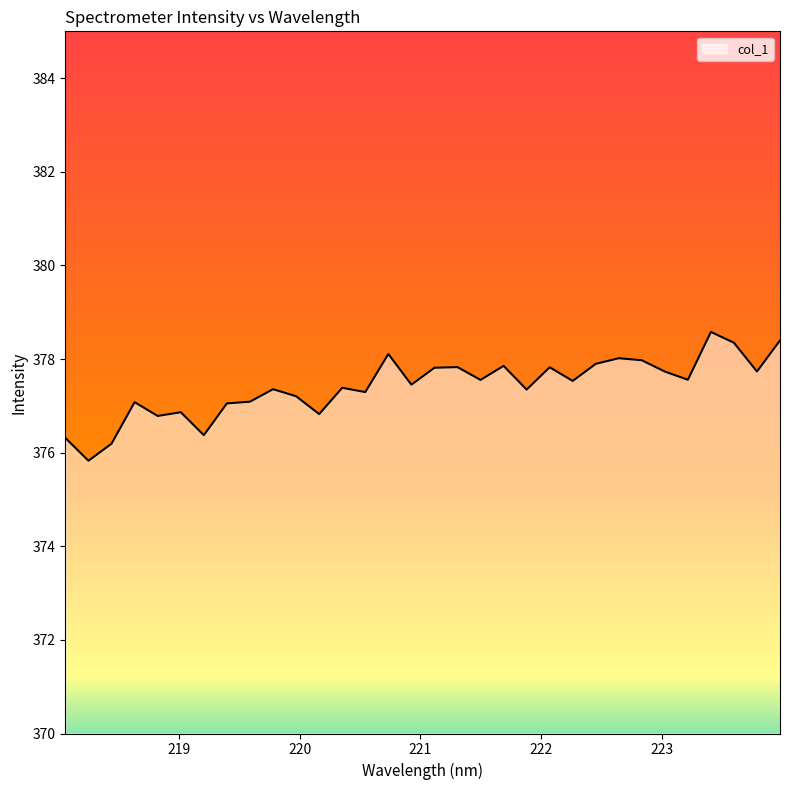

What is the difference between the maximum and second lowest values?

2.4